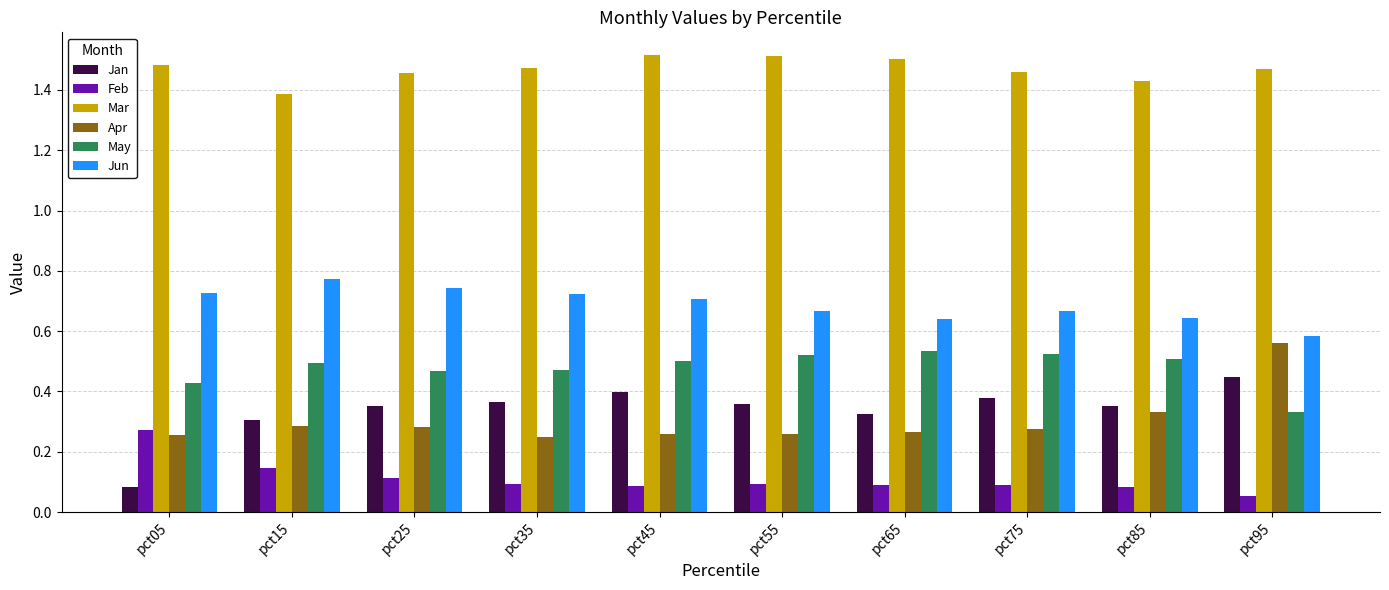

At which label does Jan reach its minimum?

pct05